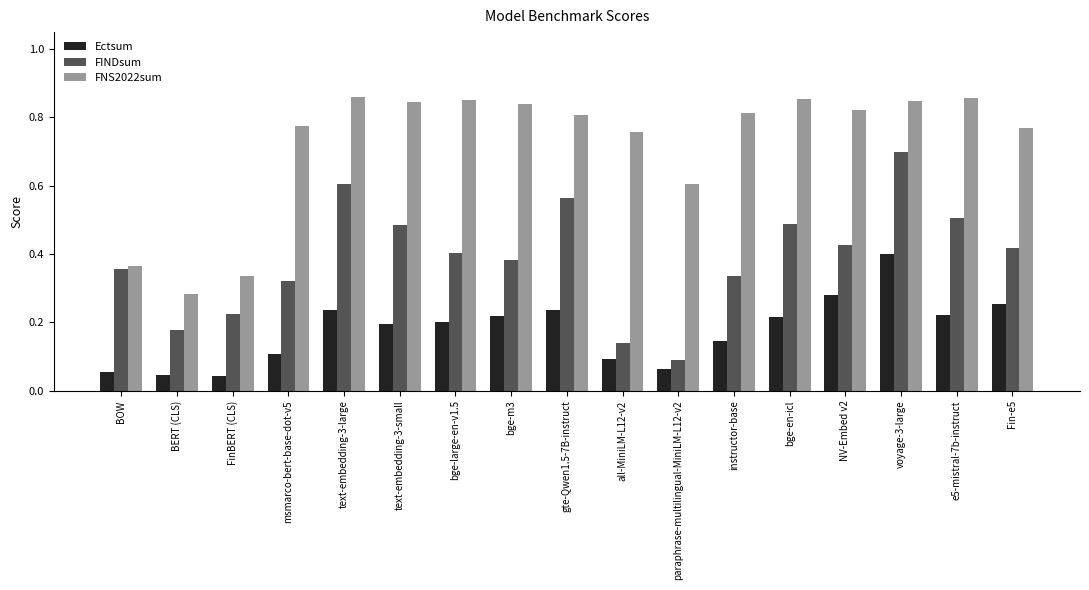

What is the label of the 4th bar from the left?

msmarco-bert-base-dot-v5